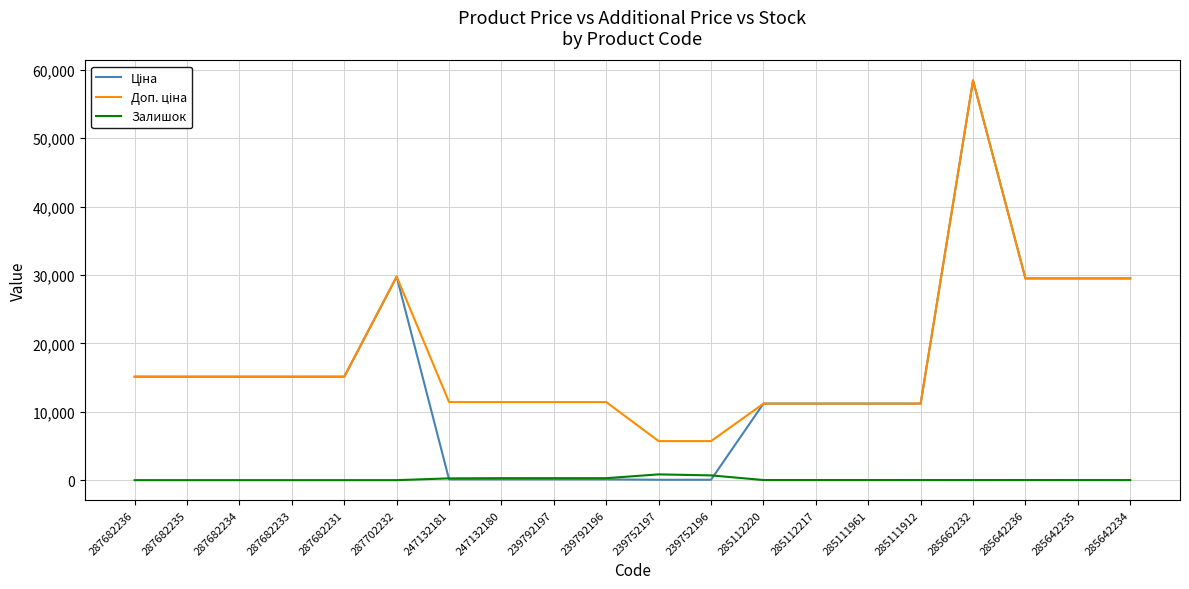

At which category does the chart reach its peak across all series?

285662232